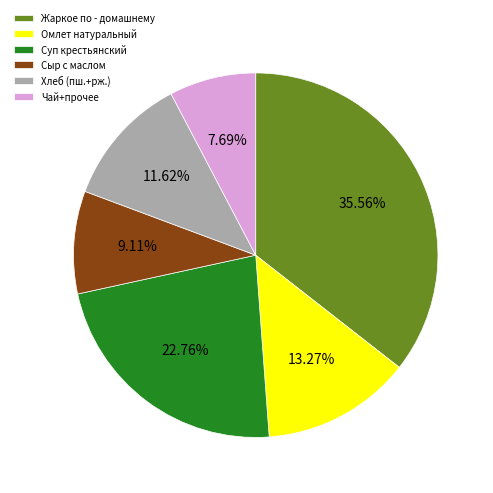

What is the smallest slice in the pie chart?

Чай+прочее